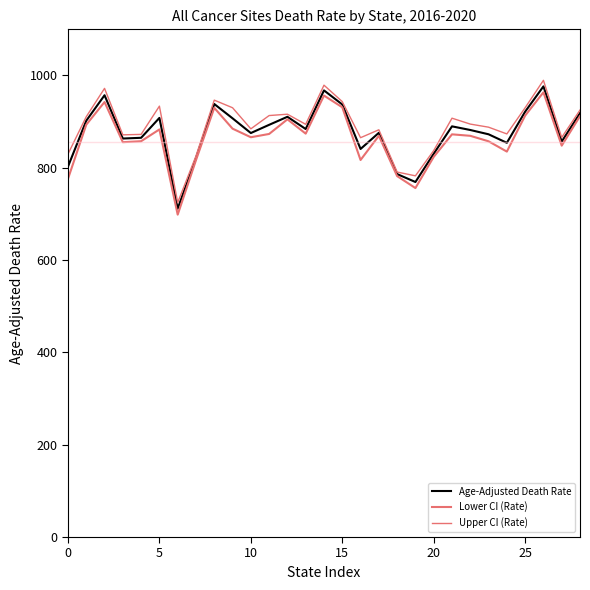

Is this an area chart (filled region under the line)?

No